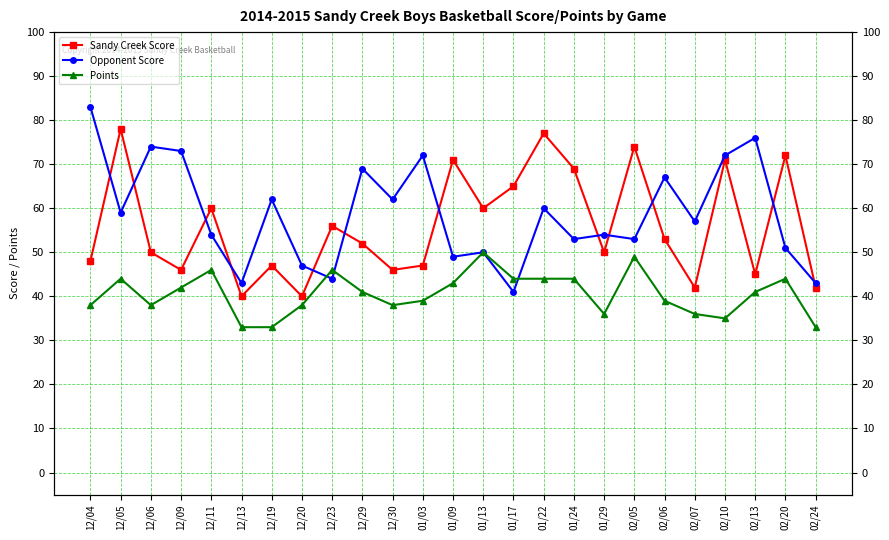

Reading left to right, extract all data points from this chart.

Sandy Creek Score: 48	78	50	46	60	40	47	40	56	52	46	47	71	60	65	77	69	50	74	53	42	71	45	72	42
Opponent Score: 83	59	74	73	54	43	62	47	44	69	62	72	49	50	41	60	53	54	53	67	57	72	76	51	43
Points: 38	44	38	42	46	33	33	38	46	41	38	39	43	50	44	44	44	36	49	39	36	35	41	44	33